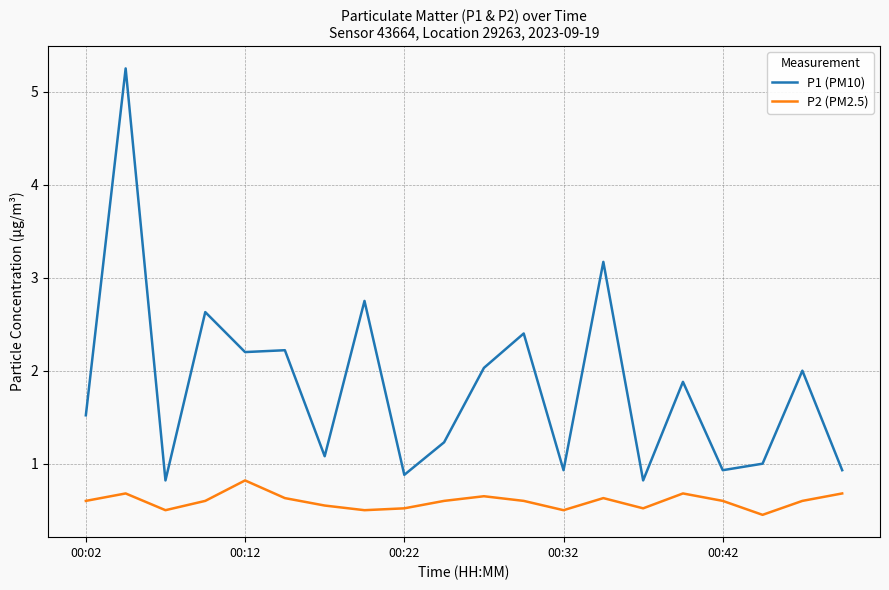

Rank the series by their maximum value, from highest to lowest.

P1 (PM10), P2 (PM2.5)